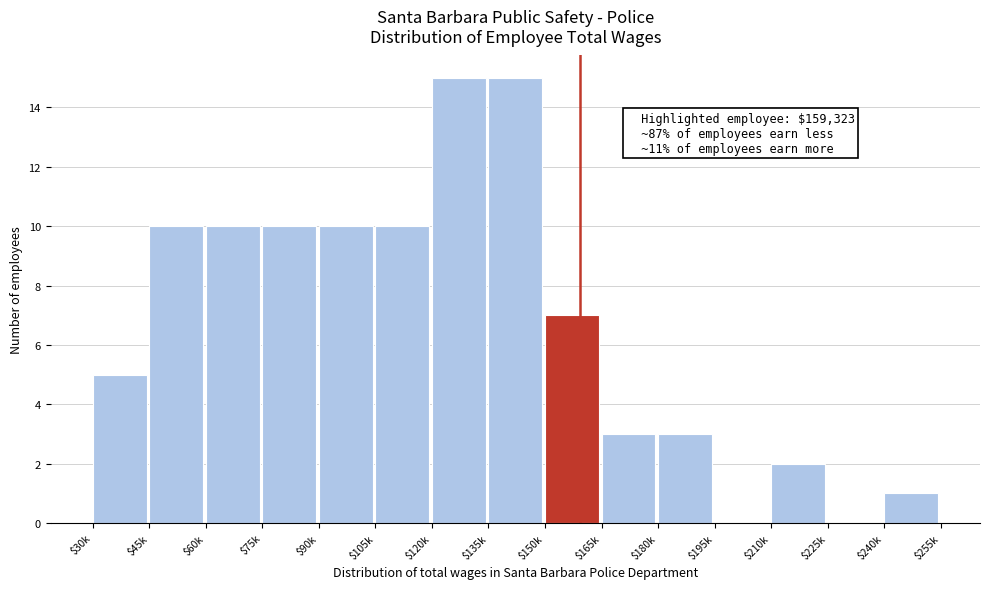

Is it true that the value at $210k is 2?

True